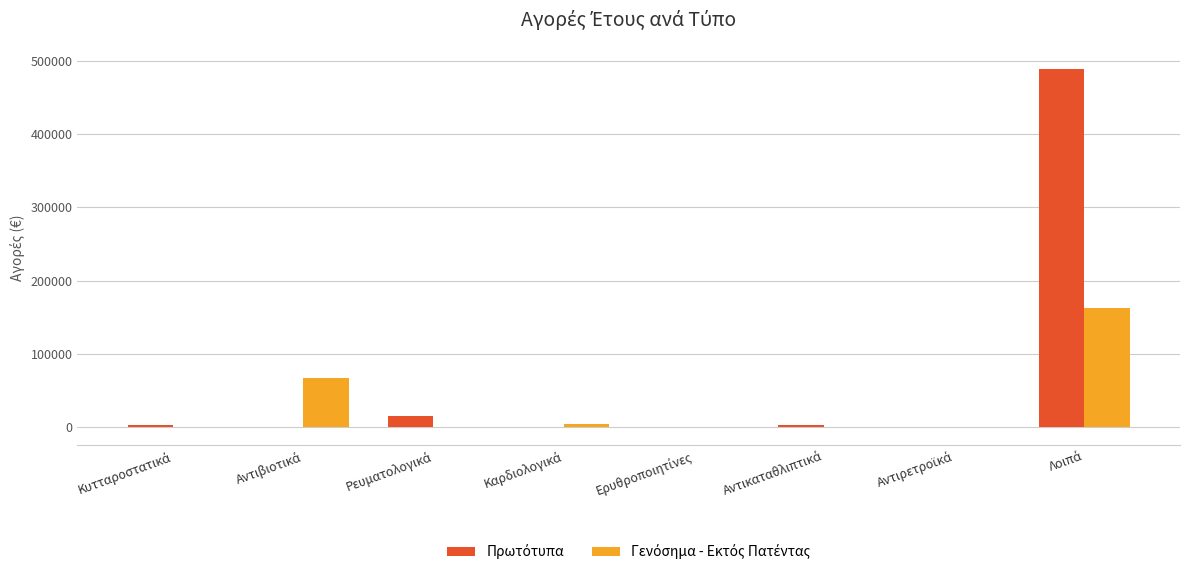

Reading right to left, what are all the values shown in this chart?

Πρωτότυπα: 488702.8	0.0	3276.1	-7.9	0.0	15036.4	103.7	3239.0
Γενόσημα - Εκτός Πατέντας: 162465.9	0.0	120.9	0.0	4588.4	7.5	67245.8	103.7